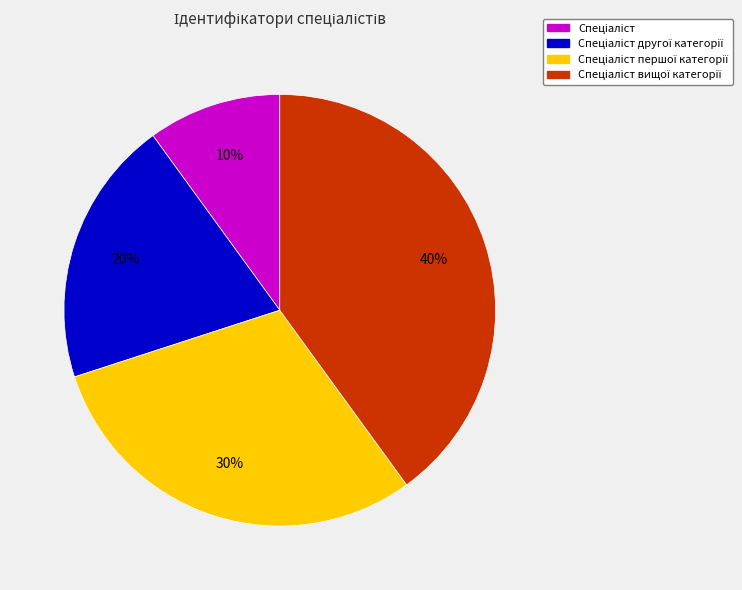

To the nearest percent, what is the average slice percentage?

25%